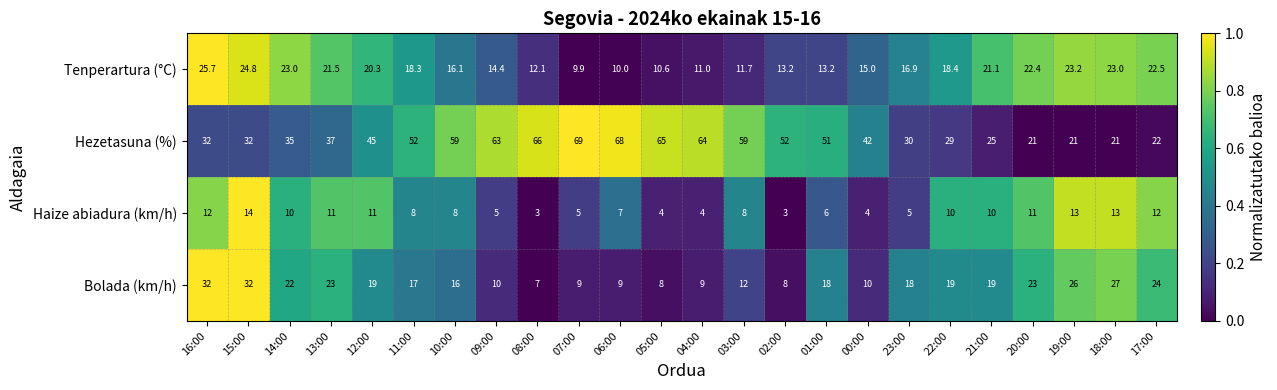

What is the difference between the highest and lowest values at 12:00?

34.0